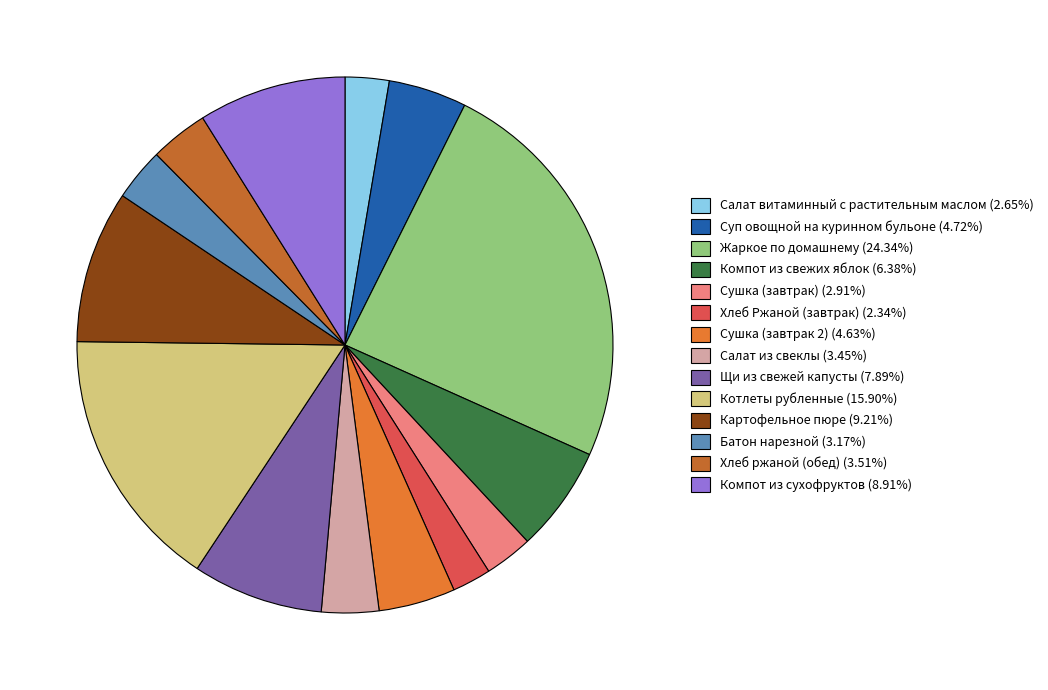

How many segments does this pie chart have?

14